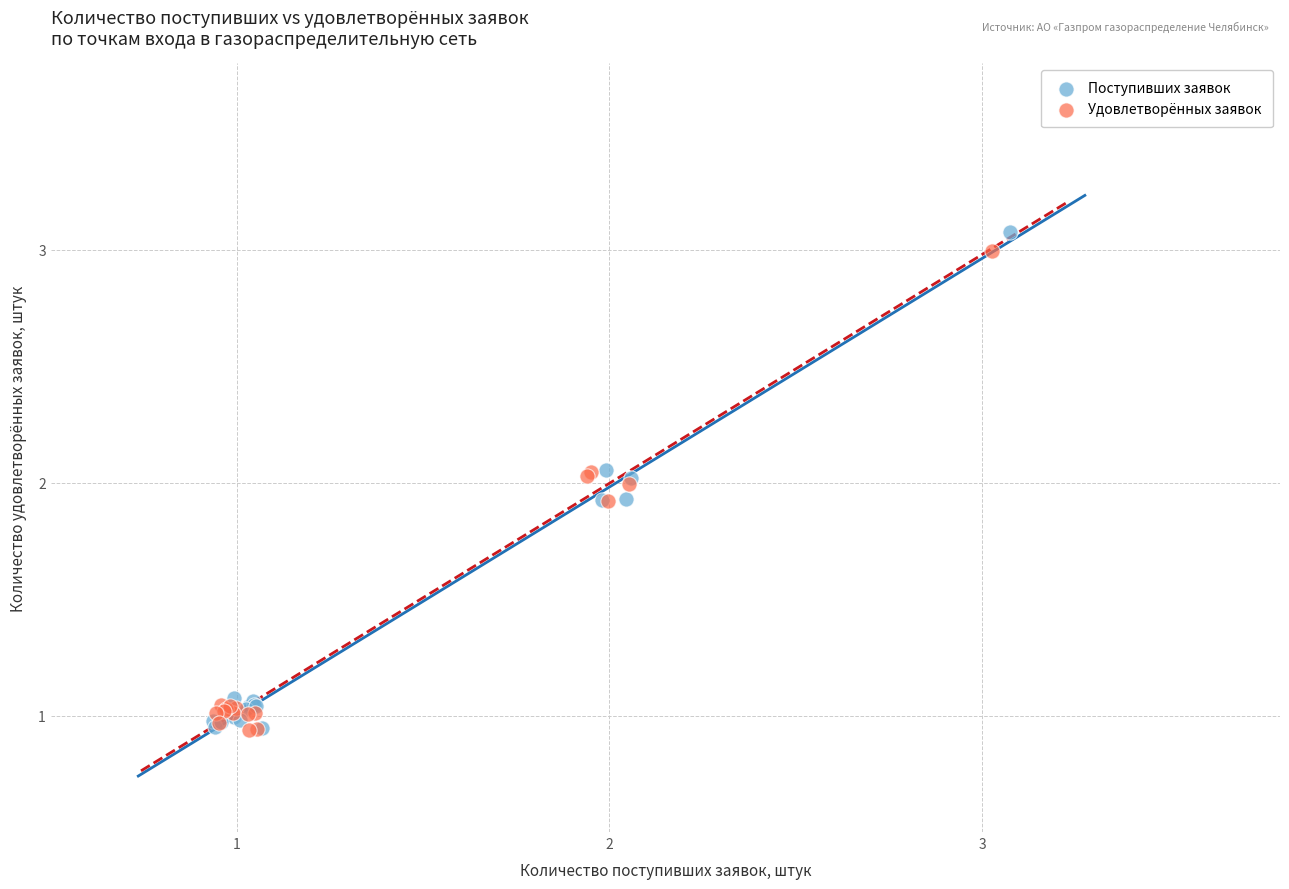

Which series has the widest spread of Y values?

Поступивших заявок